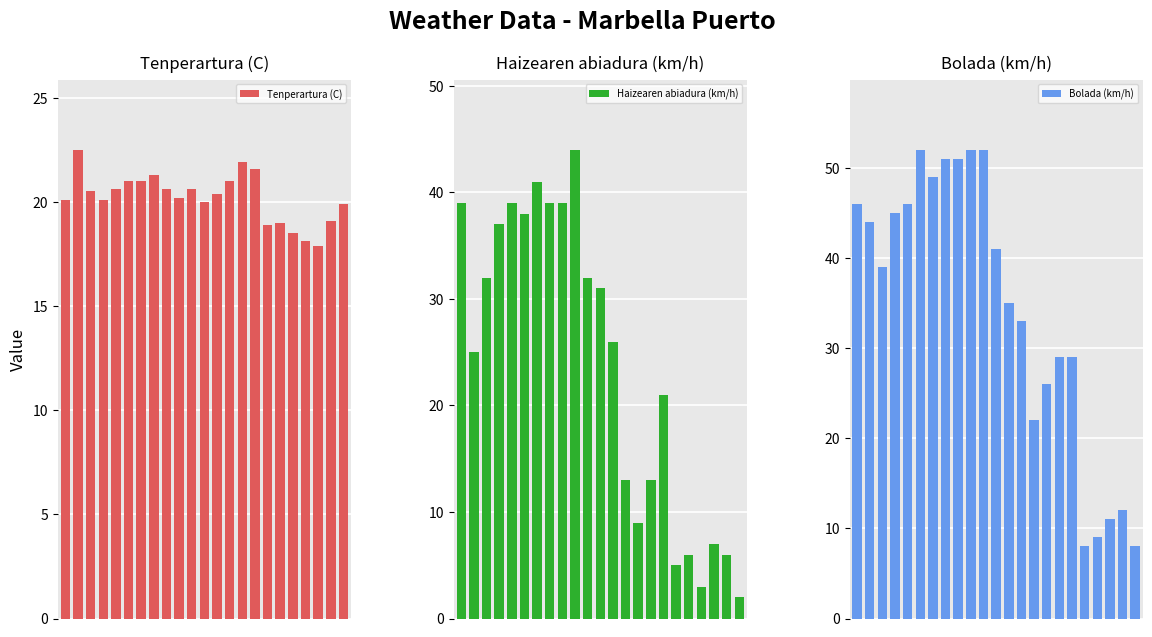

The value of Tenperartura (C) at 10 is 26.9. True or false?

False